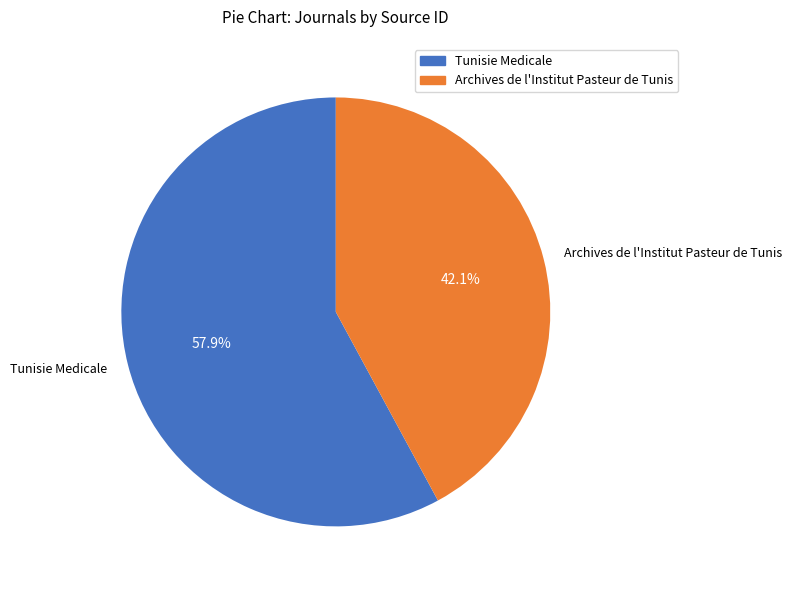

Combined, what portion of the pie is Archives de l'Institut Pasteur de Tunis and Tunisie Medicale?

100.0%